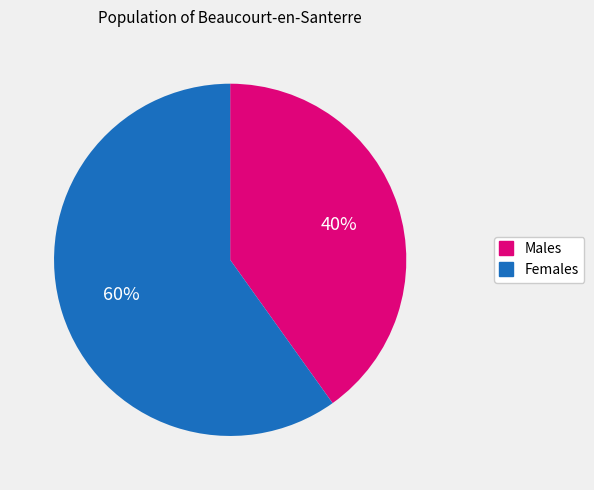

To the nearest percent, what is the difference between the largest and smallest slice percentages?

20%